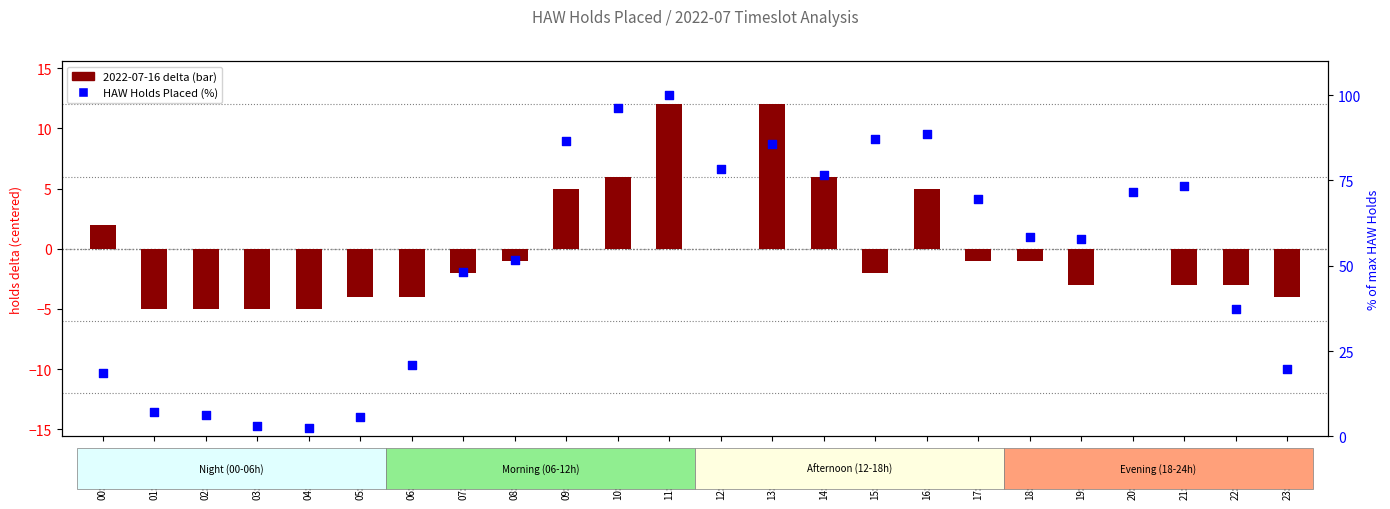

Which series reaches the maximum Y coordinate?

HAW Holds Placed (% of max)